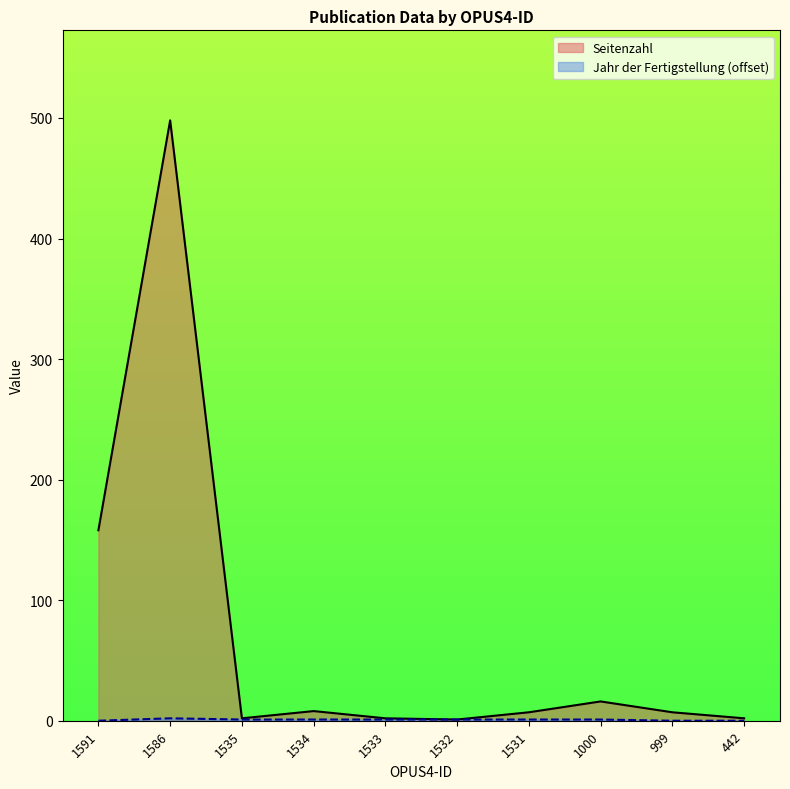

Which series changed the most between 1586 and 1533?

Seitenzahl